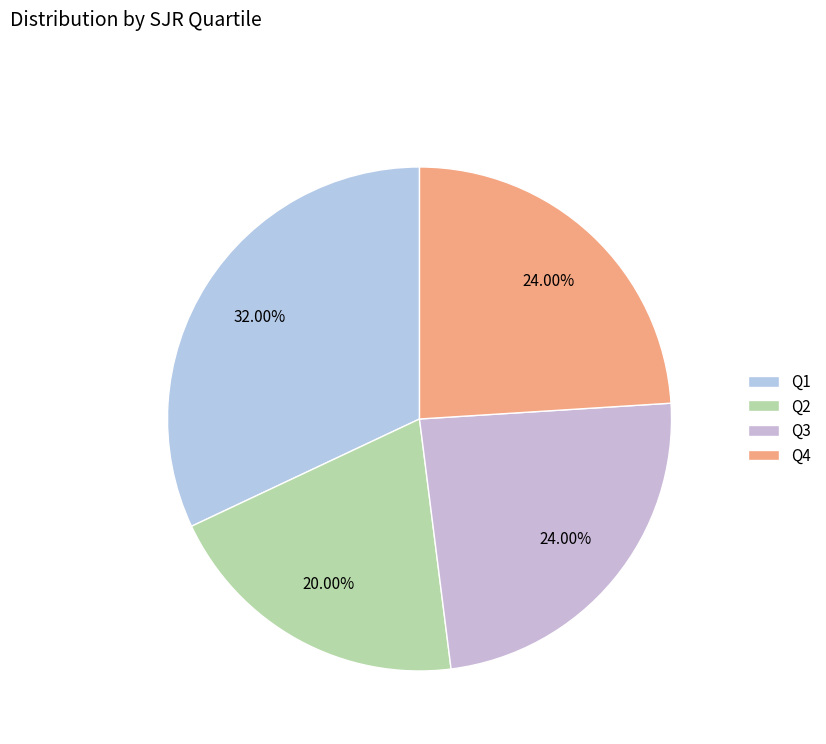

True or false: Q2 accounts for 30% of the total.

False